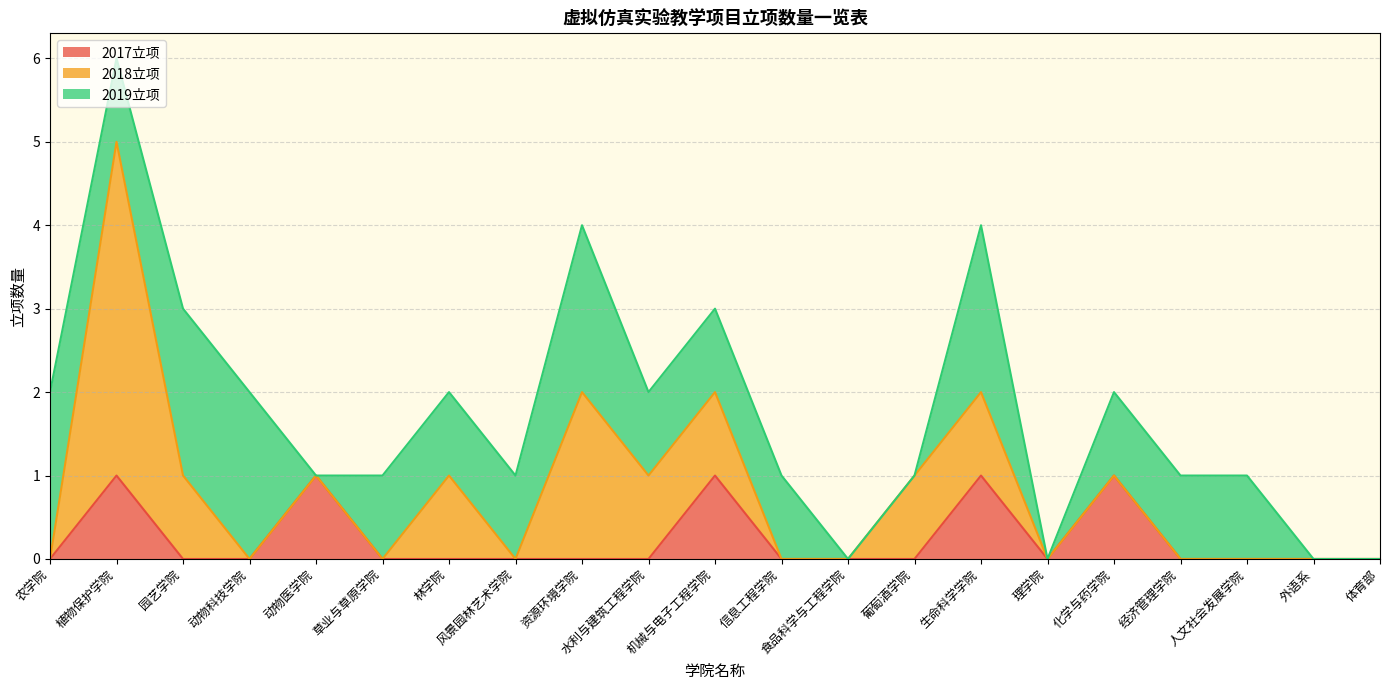

What is the label of the 17th point from the left?

化学与药学院